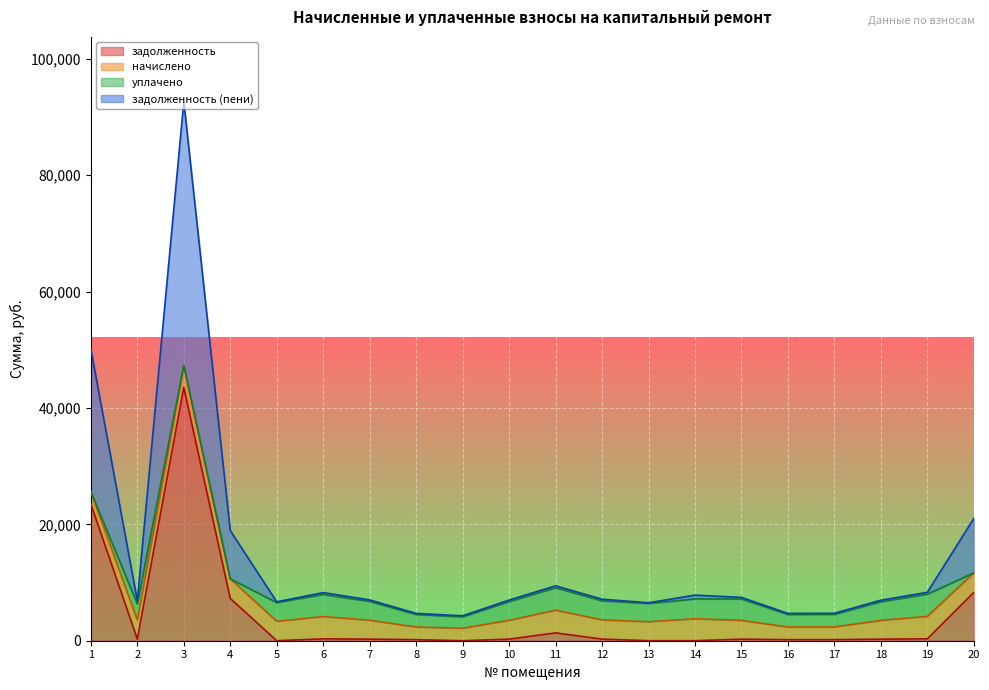

What is the highest value of the задолженность series?

43517.4